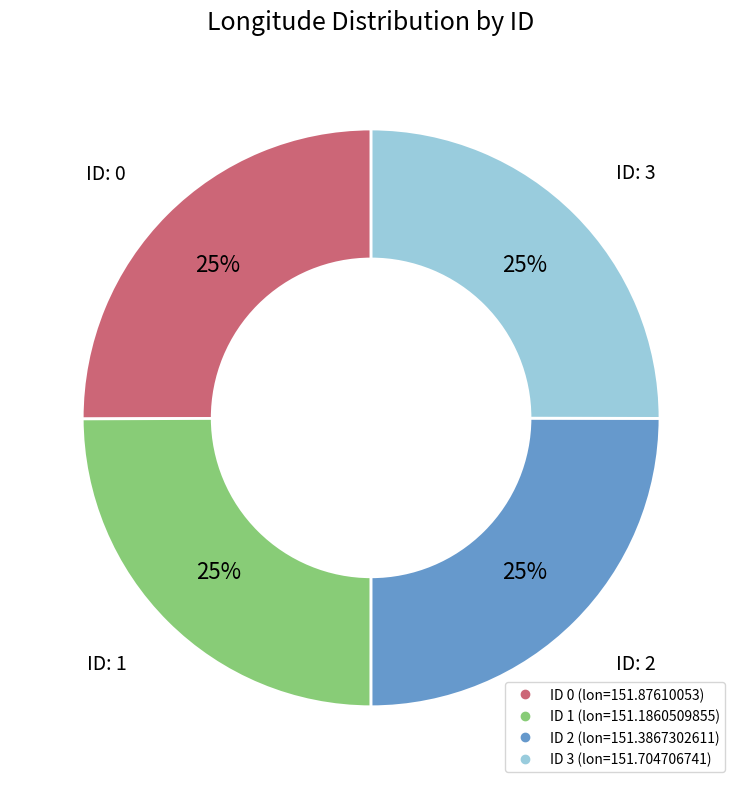

Does any single category account for the majority?

No